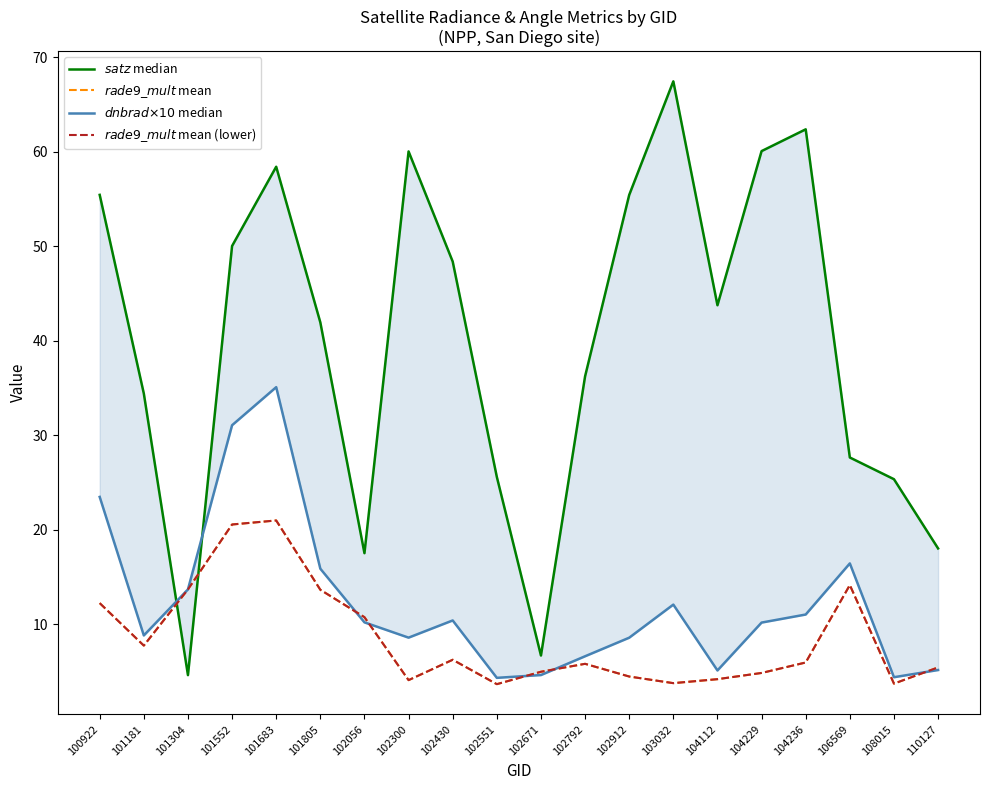

At which category does the chart reach its minimum across all series?

102551